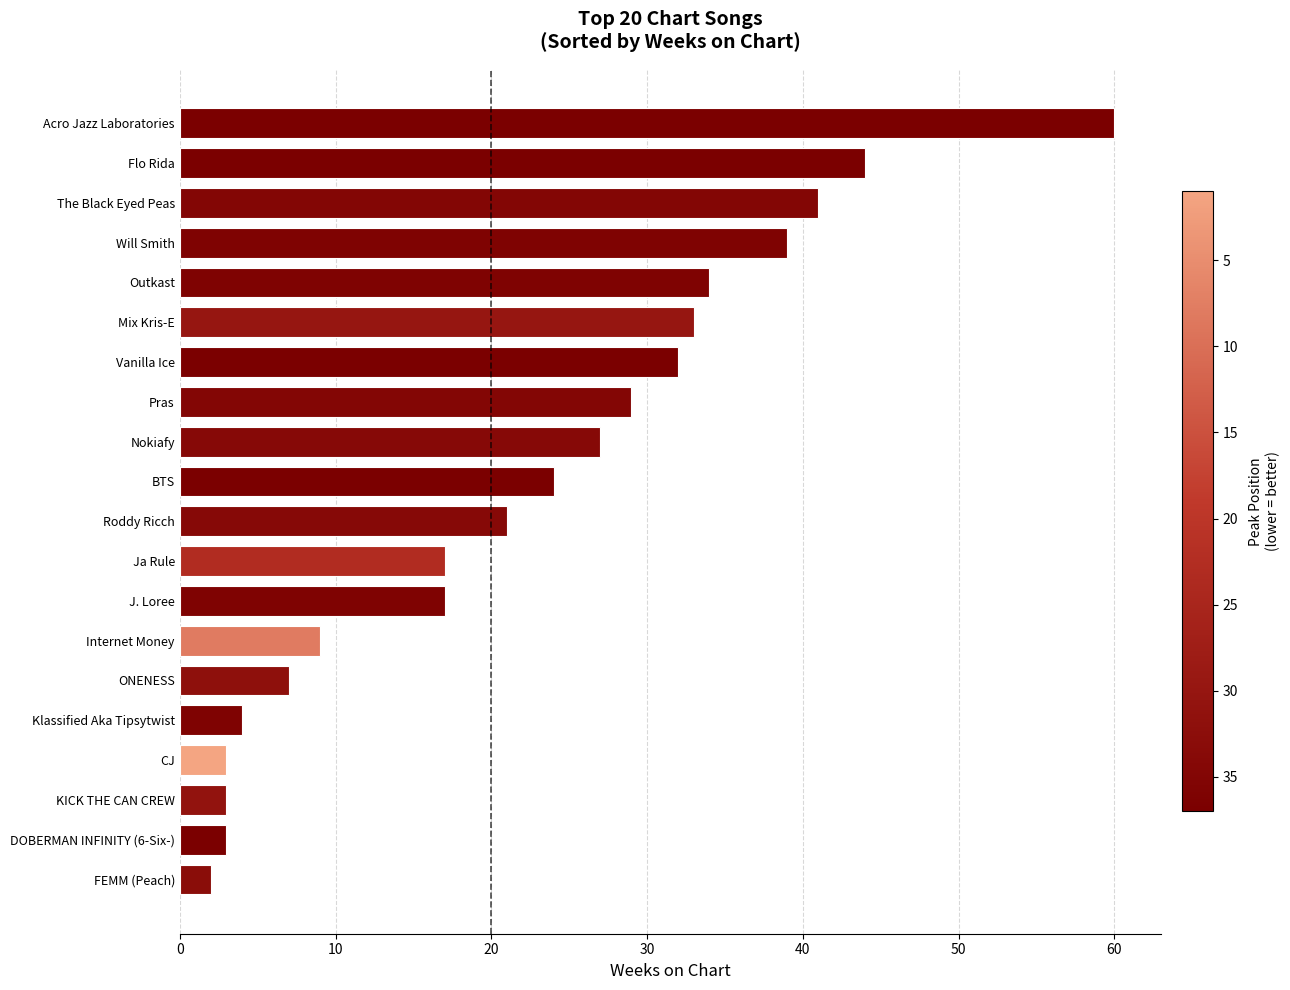

What is the sum of the values at Flo Rida and Internet Money?

53